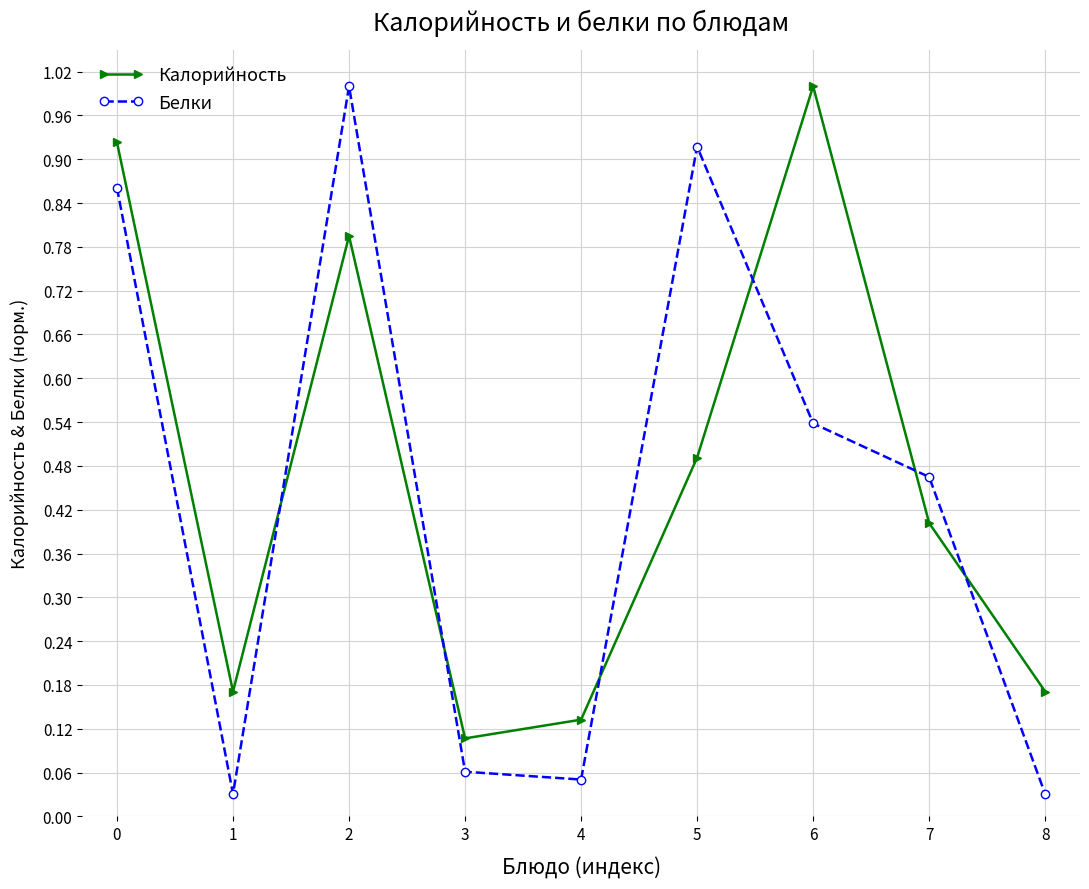

Which series has the largest total across all categories?

Калорийность